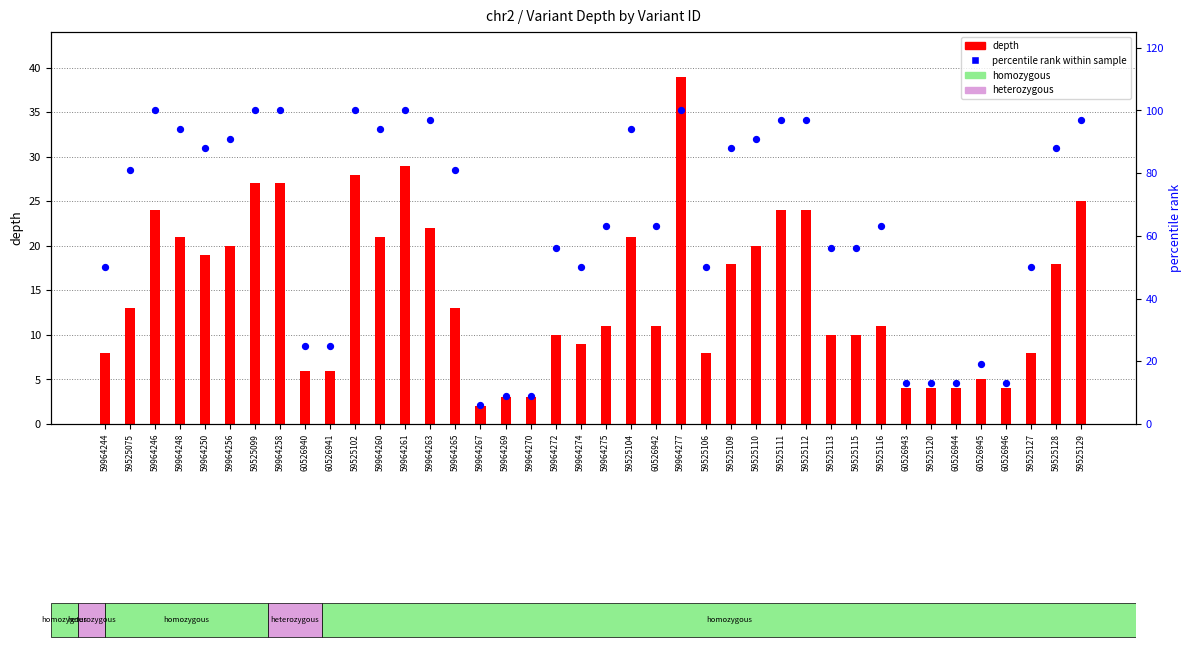

Which series reaches the minimum Y coordinate?

depth